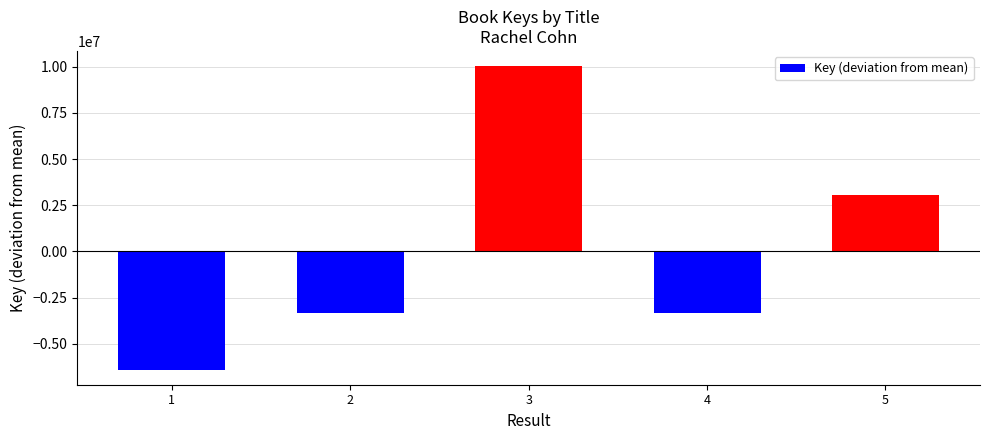

What is the maximum value shown in the chart?

10033047